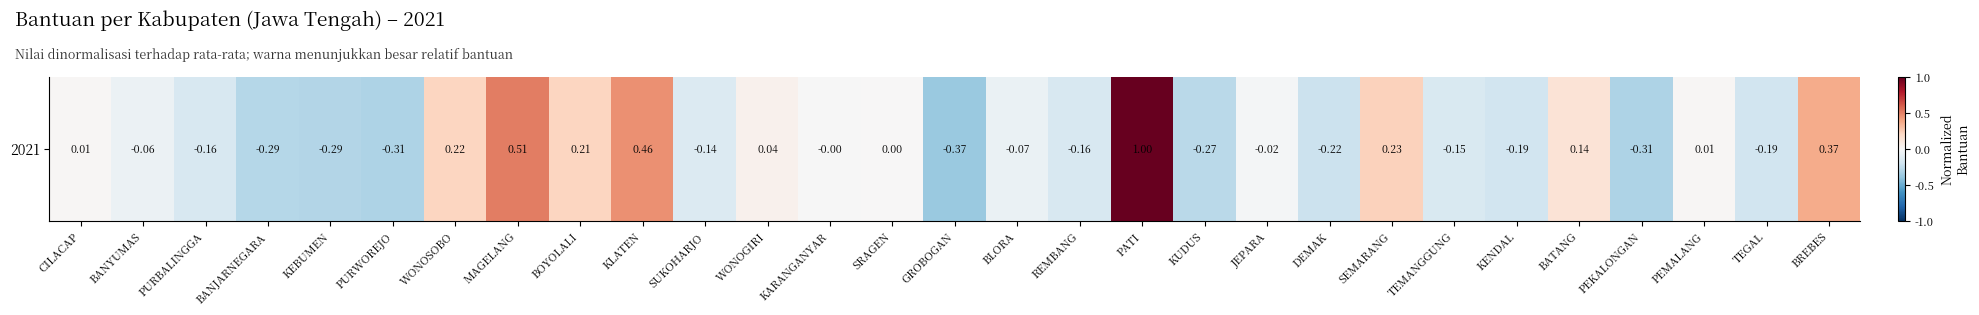

What is the smallest value displayed?

-0.4